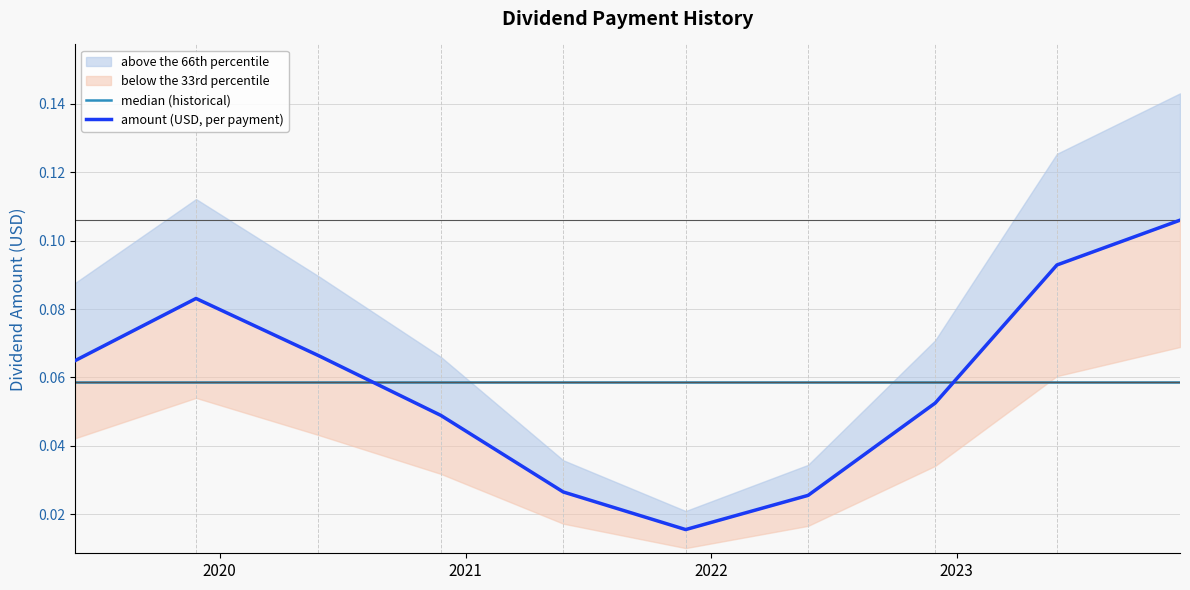

True or false: median (historical) and amount (USD, per payment) cross at least once.

True